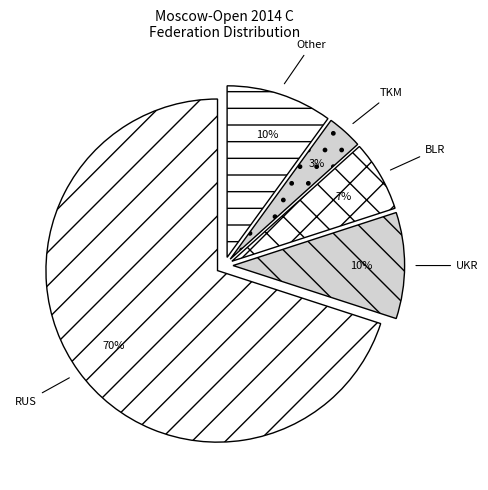

What is the smallest slice in the pie chart?

TKM